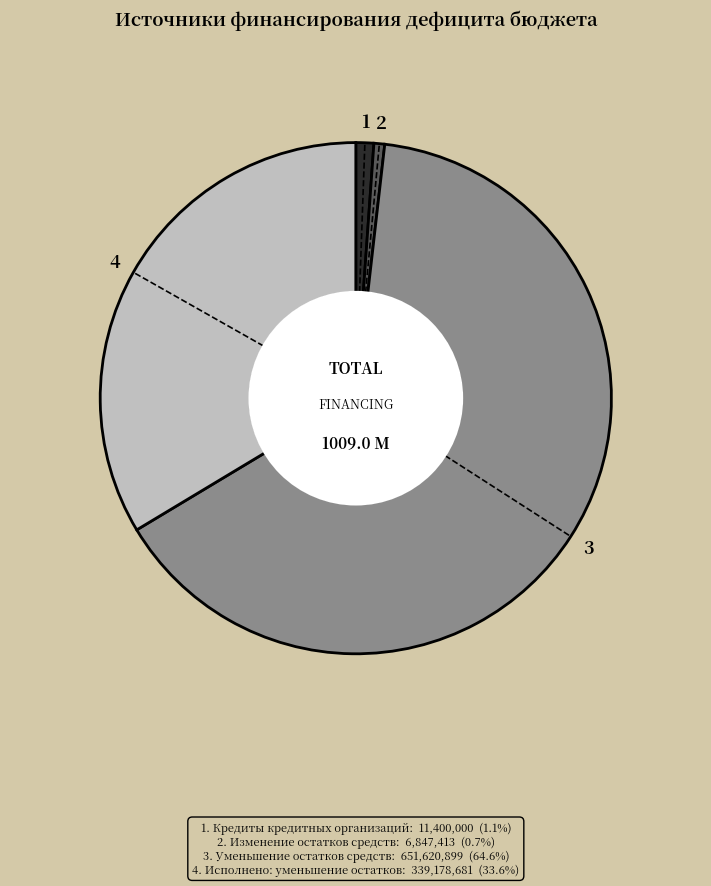

Is there any slice that represents more than half of the pie?

Yes